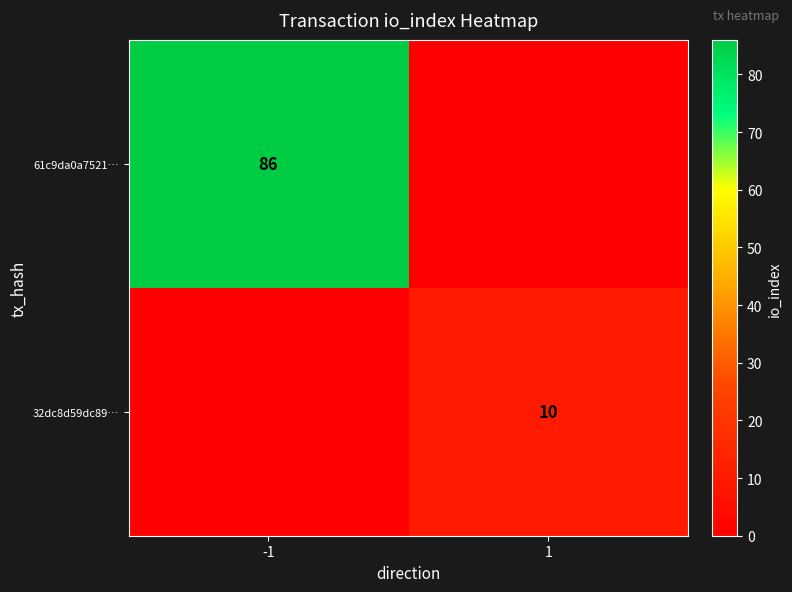

Which has a higher value, 1 or -1?

-1